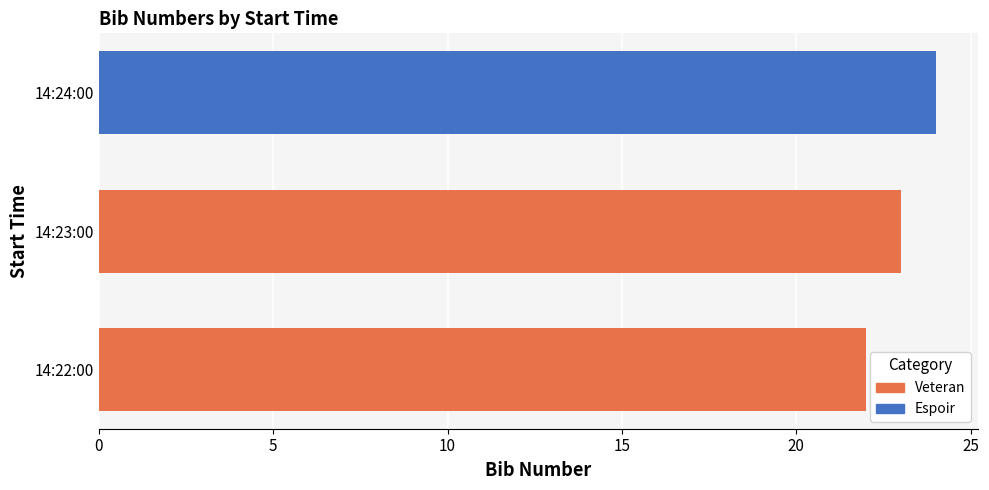

What is the average value?

23